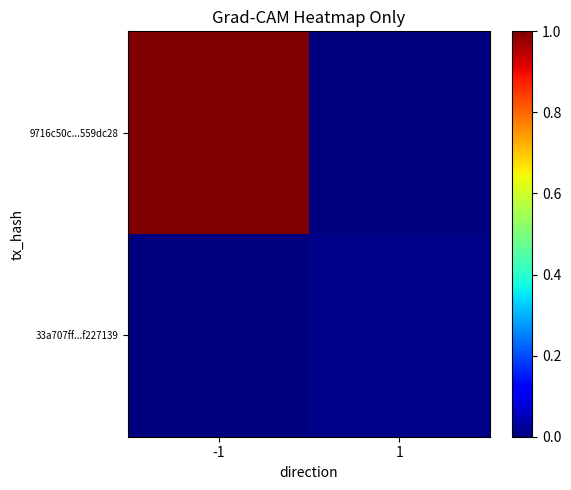

Reading left to right, what are all the values shown in this chart?

9716c50c...559dc28: -1=1.0	1=0.0
33a707ff...f227139: -1=0.0	1=0.0